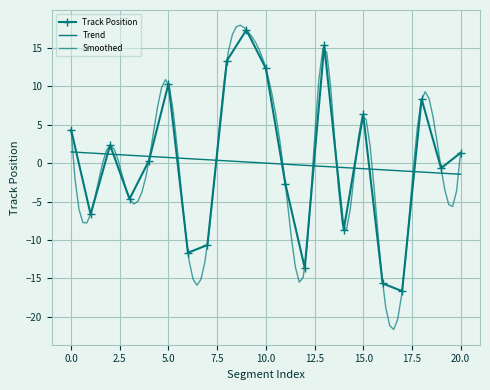

How many positive values are there?

11